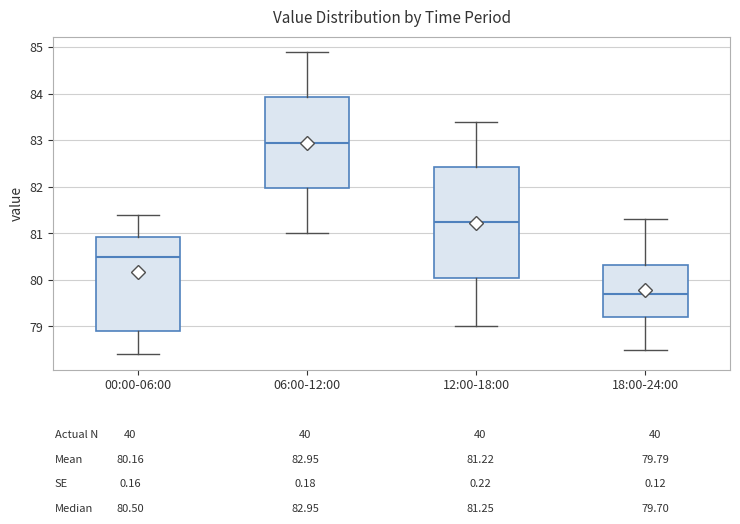

Which box's median line is the lowest?

18:00-24:00